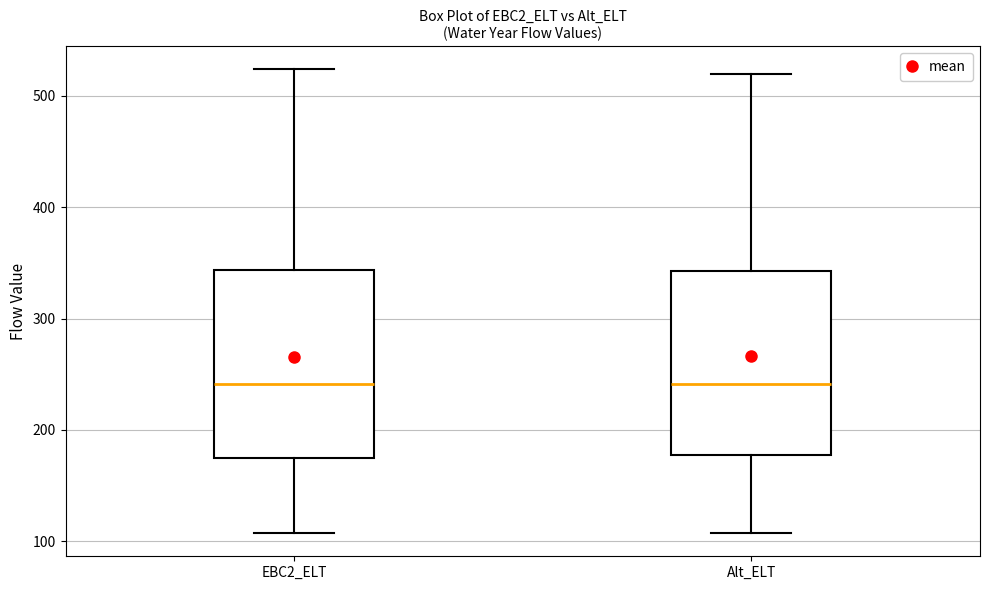

Reading left to right, transcribe this box plot: for each box, give where its median line is, the range the box spans, and where its two whiskers end, as read against the y-axis. The values are not printed on the chart, so give them approximately, as read against the axis.

EBC2_ELT: median 240, box 180 to 340, whiskers 110 to 520
Alt_ELT: median 240, box 180 to 340, whiskers 110 to 520